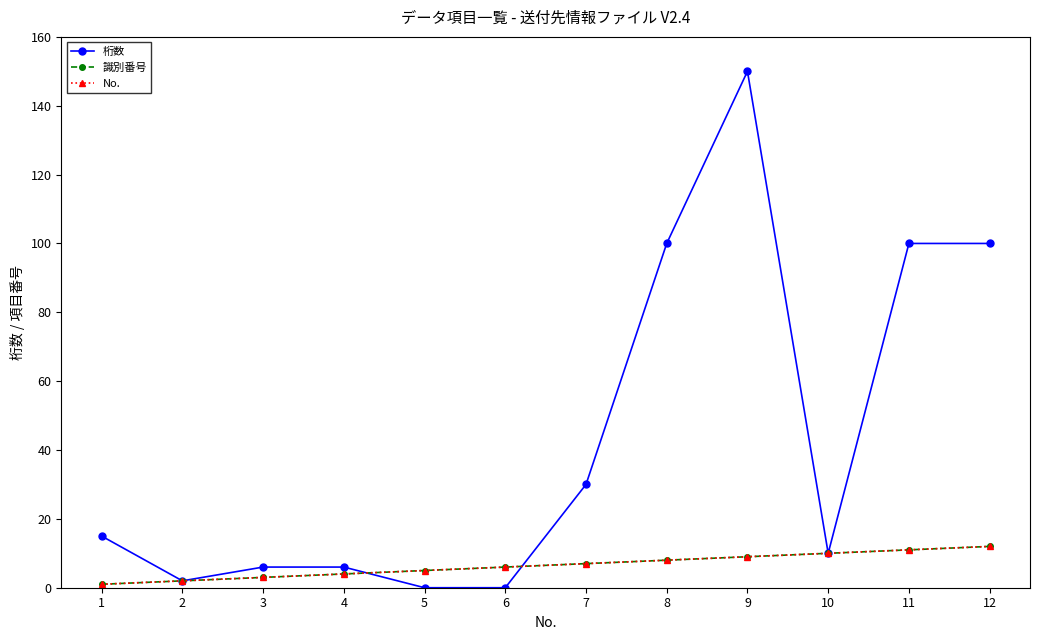

Is this an area chart (filled region under the line)?

No